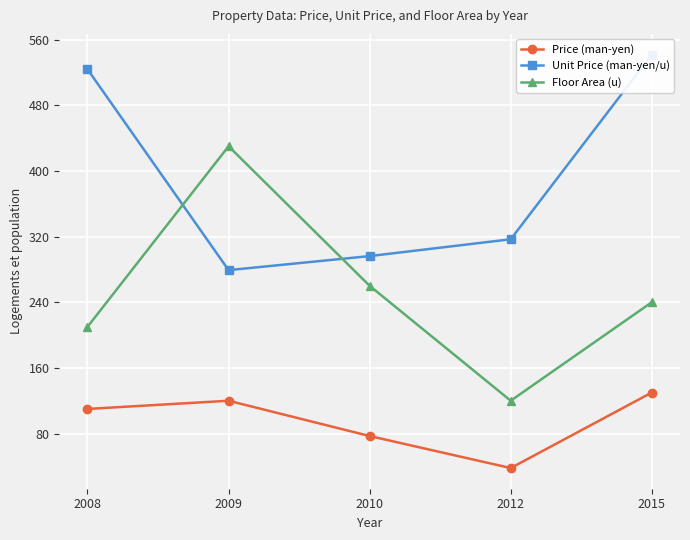

Is it true that Unit Price (man-yen/u) equals 781.9 at 2008?

False